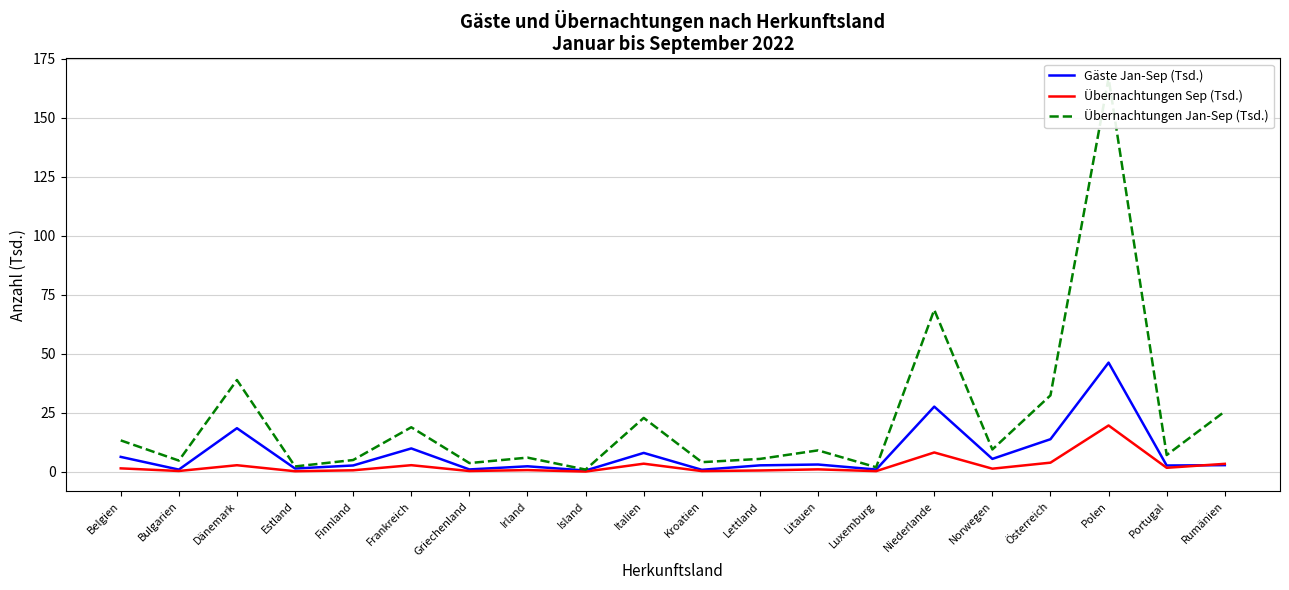

Which series changed the most between Lettland and Litauen?

Übernachtungen Jan-Sep (Tsd.)